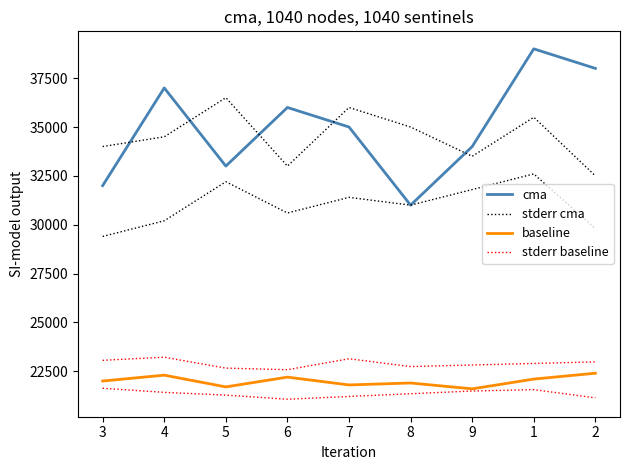

List the series in order of their peak value, highest first.

cma, stderr cma, stderr baseline, baseline